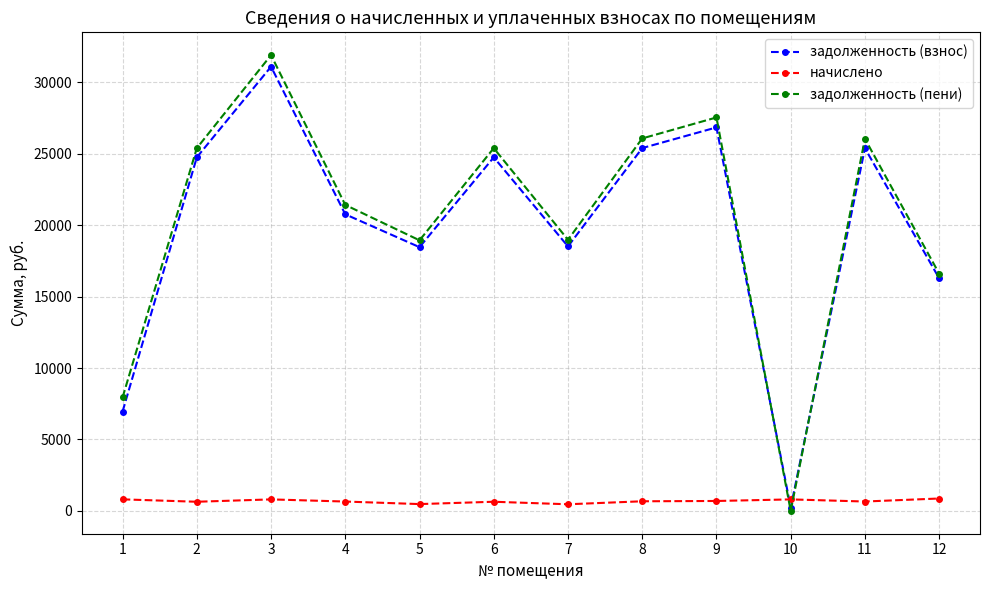

What is the average value of the начислено series?

684.3